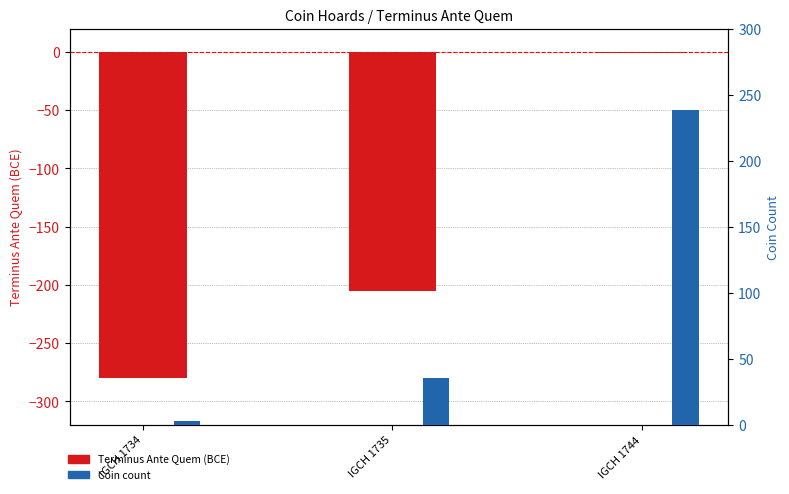

What is the spread (max minus min) of values at IGCH 1734?

283